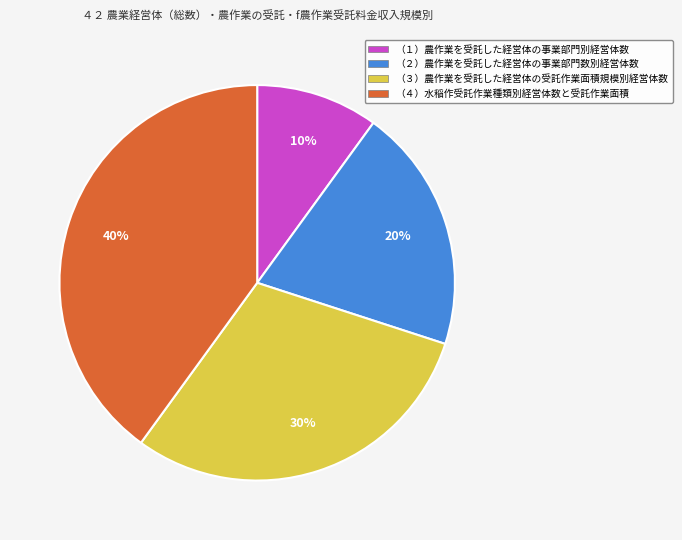

Count the number of slices in the pie.

4